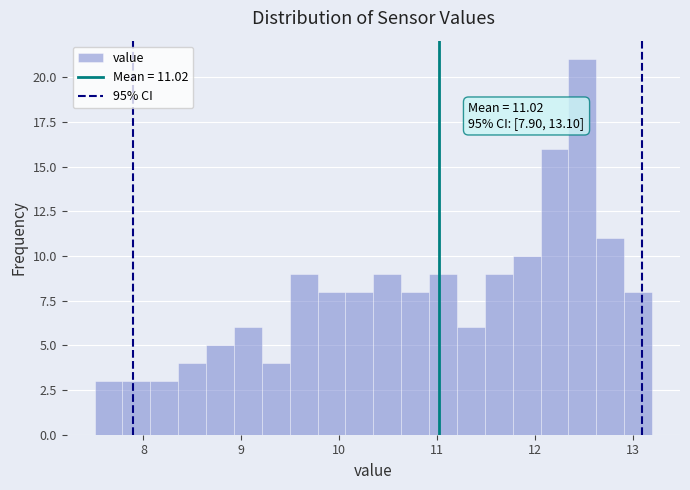

Around what value on the x-axis is the tallest bar? Give the approximate position of its centre, as read against the axis.

12.5